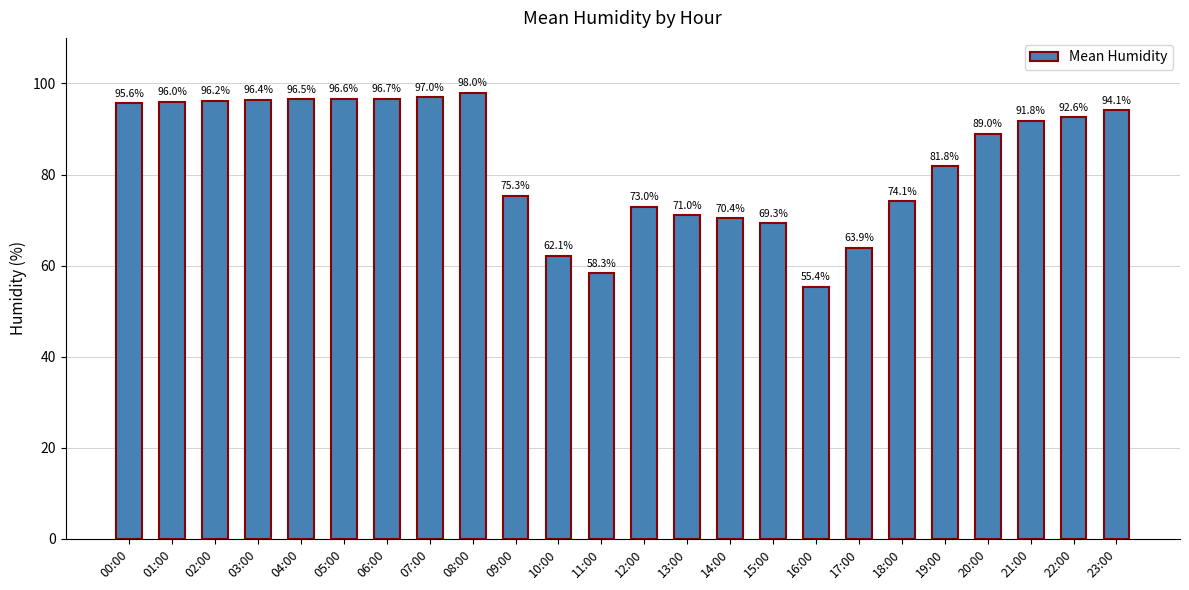

Is it true that the value at 02:00 is 160.0?

False